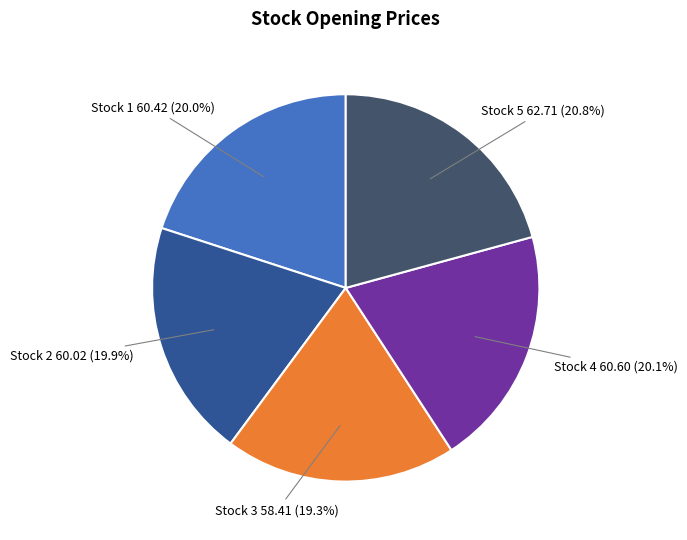

Is there a majority slice in this chart?

No